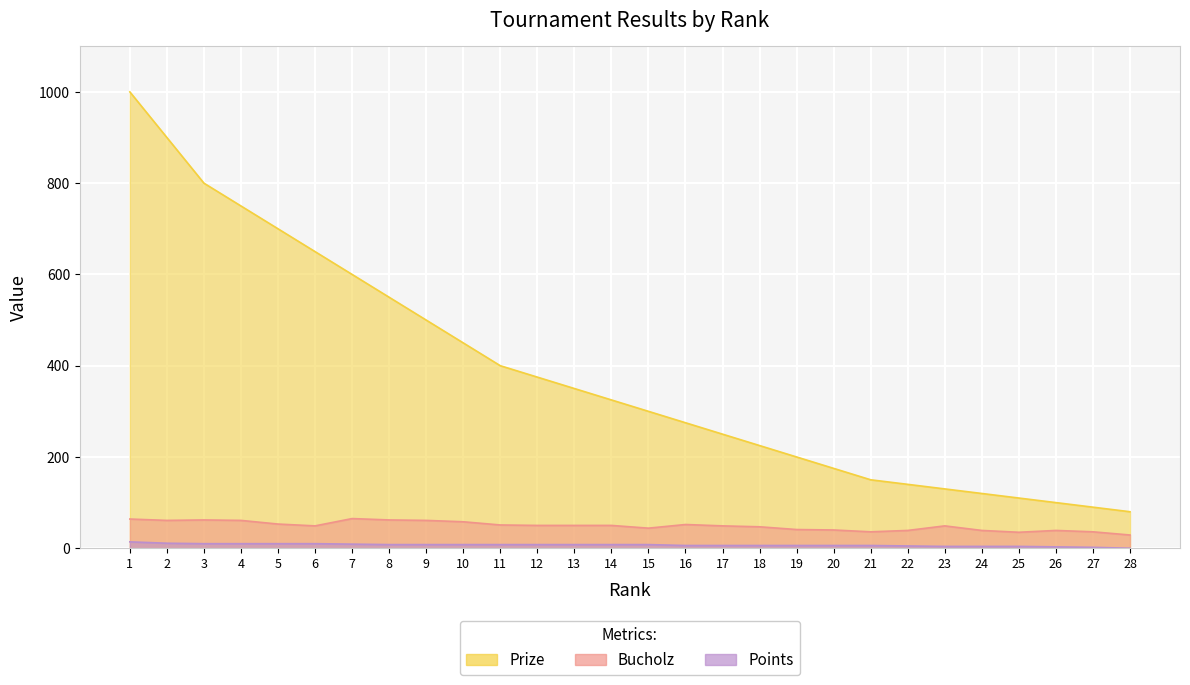

Rank the series by their maximum value, from lowest to highest.

Points, Bucholz, Prize